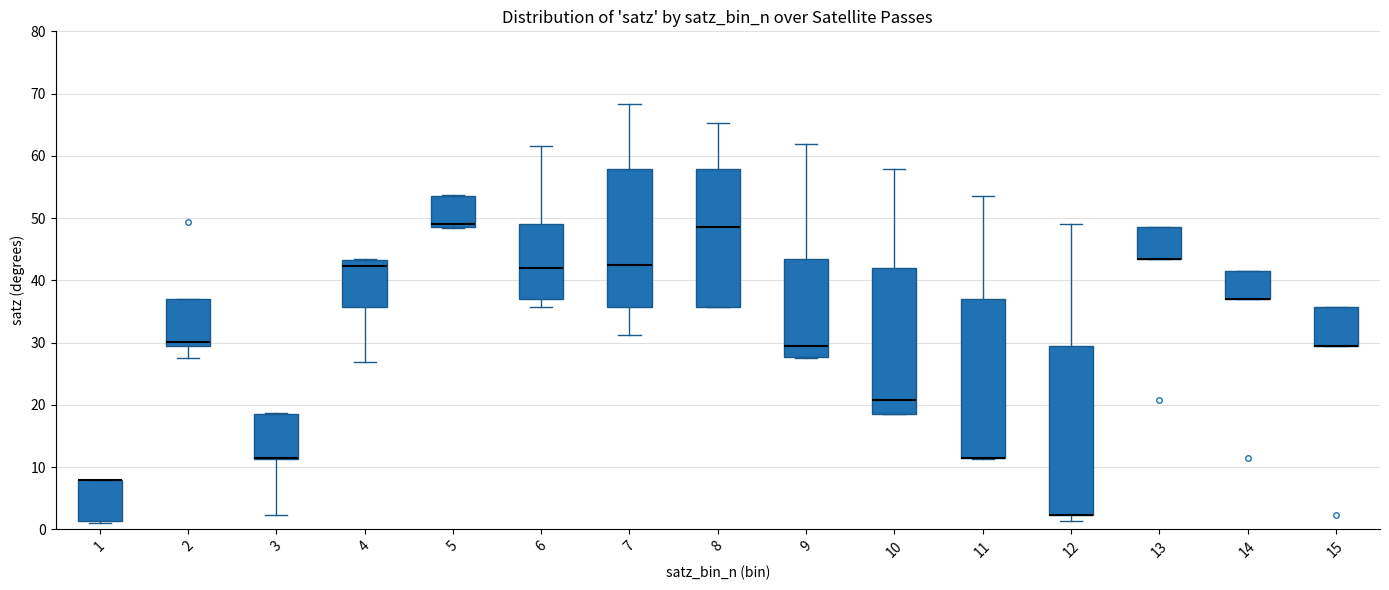

Where does the upper whisker of the box at x = 12 end on the y-axis? The values are not printed on the chart, so give them approximately, as read against the axis.

49